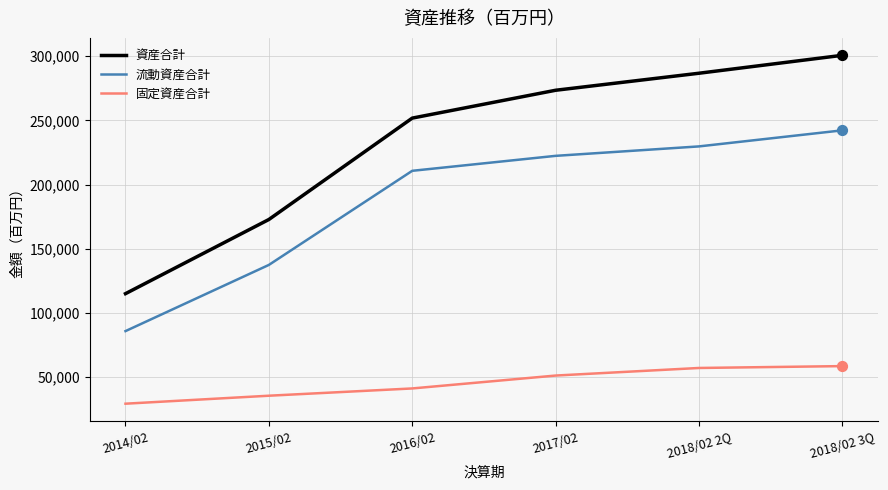

At how many categories does at least one series exceed 210166?

4